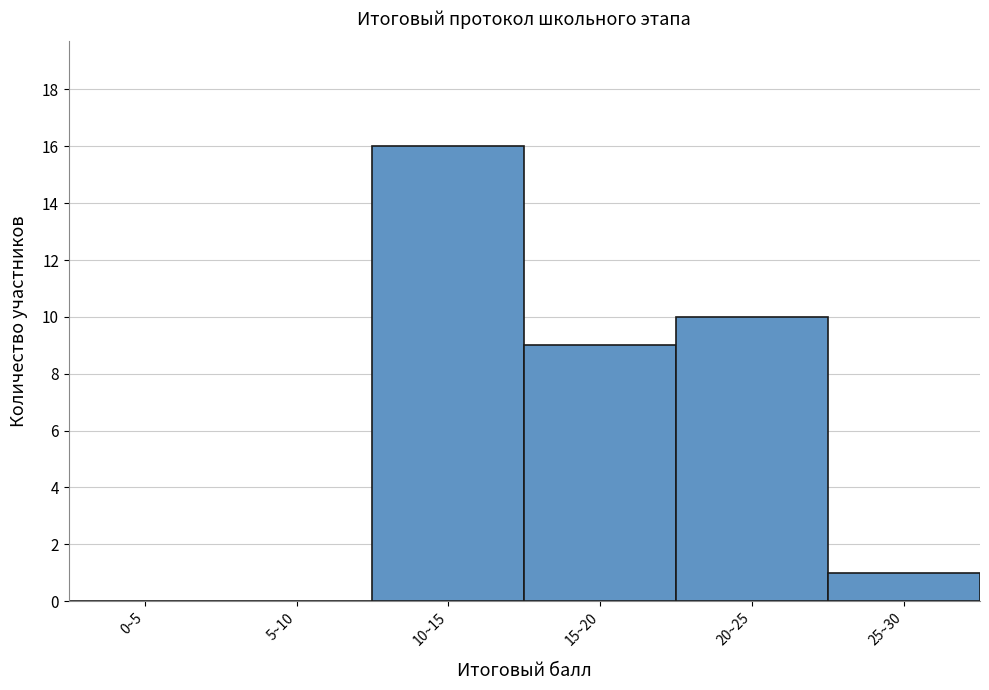

Reading left to right, list all the values displayed in this chart.

0~5=0	5~10=0	10~15=16	15~20=9	20~25=10	25~30=1